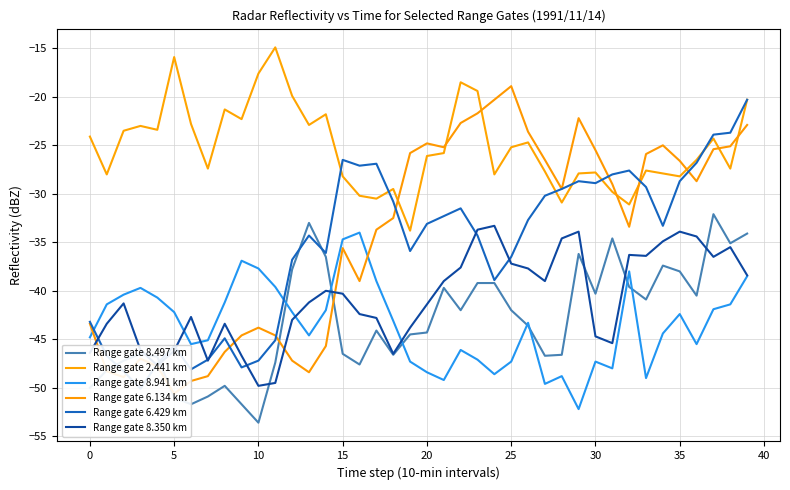

True or false: Range gate 8.497 km and Range gate 2.441 km intersect in this chart.

False